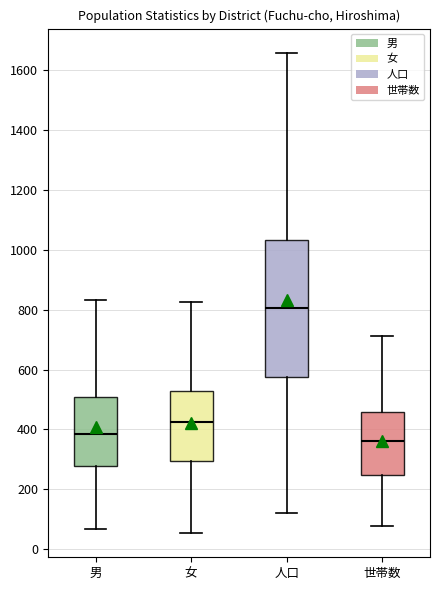

Where does the median line of the box for 女 sit on the y-axis? The values are not printed on the chart, so give them approximately, as read against the axis.

420